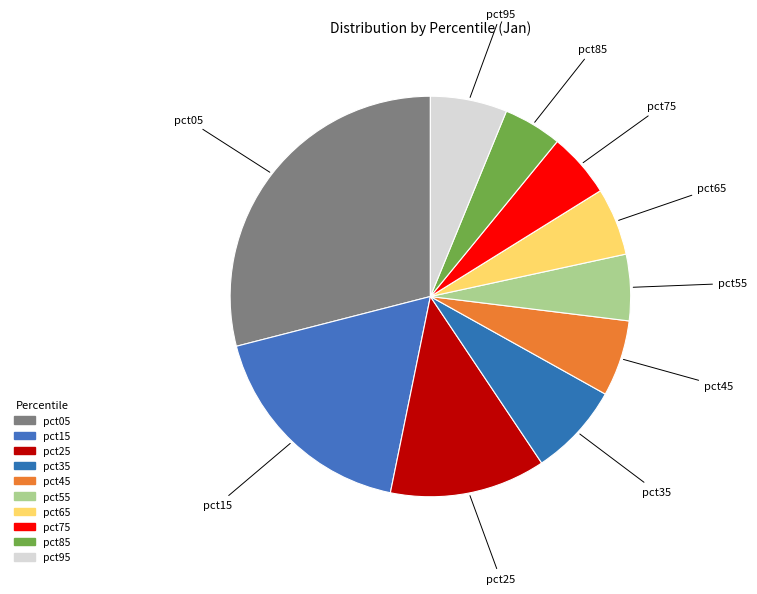

Rank the categories by value from lowest to highest.

pct85, pct75, pct55, pct65, pct45, pct95, pct35, pct25, pct15, pct05